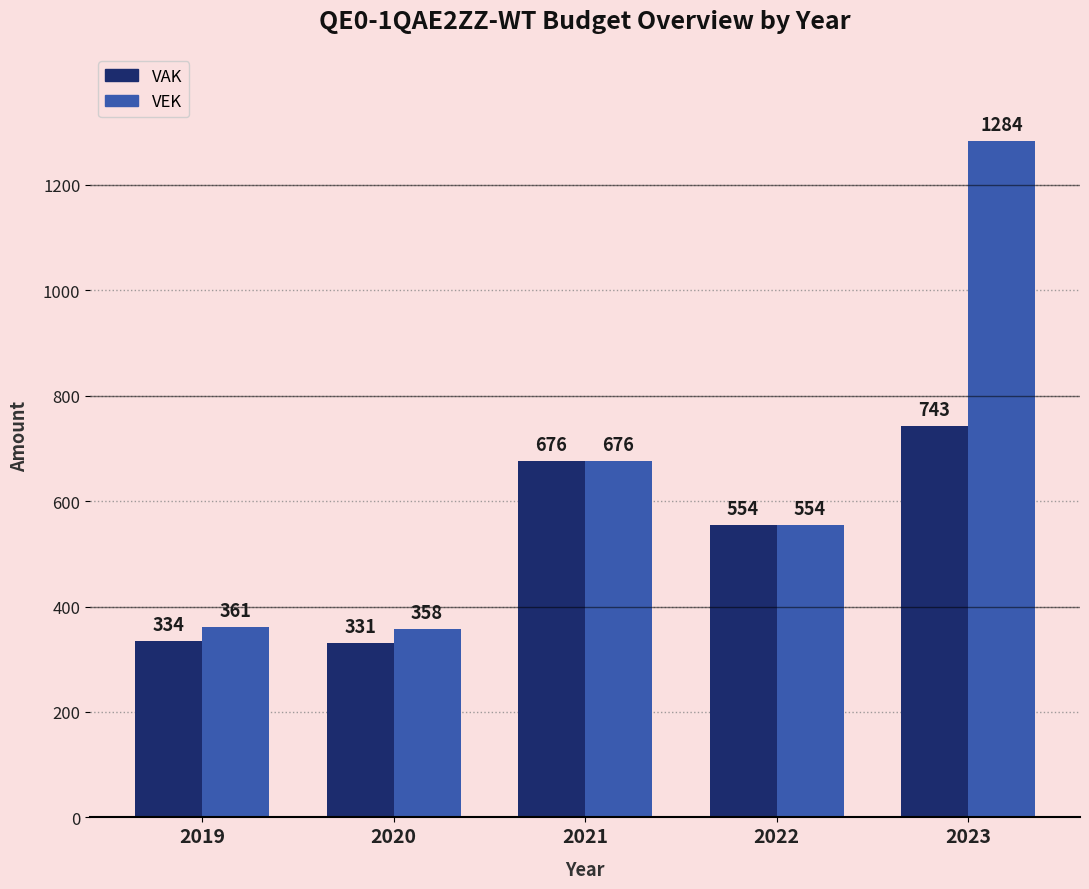

The VEK series shows 913 at 2021. True or false?

False